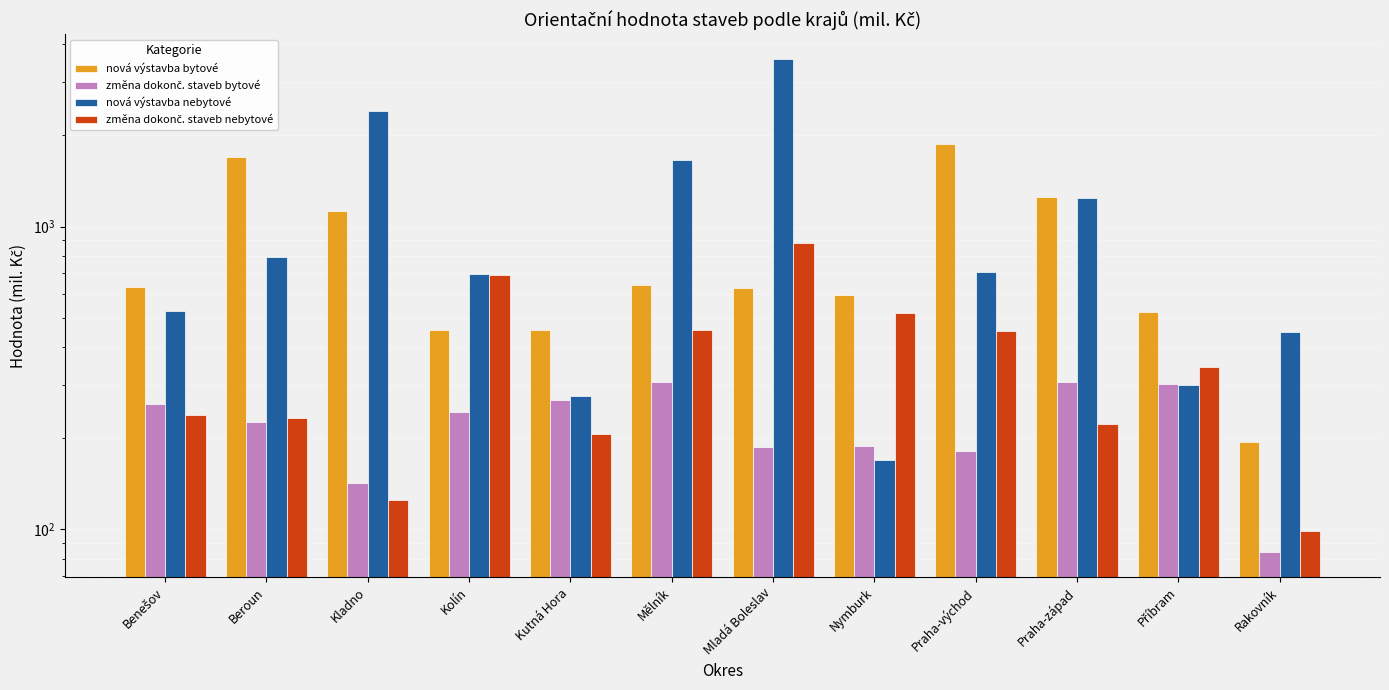

The změna dokonč. staveb nebytové series shows 575 at Mladá Boleslav. True or false?

False